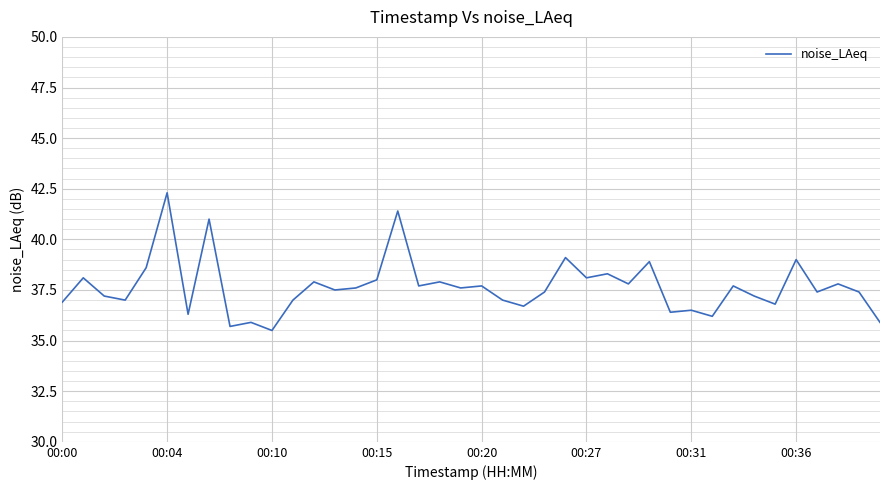

What is the minimum value shown in the chart?

35.5